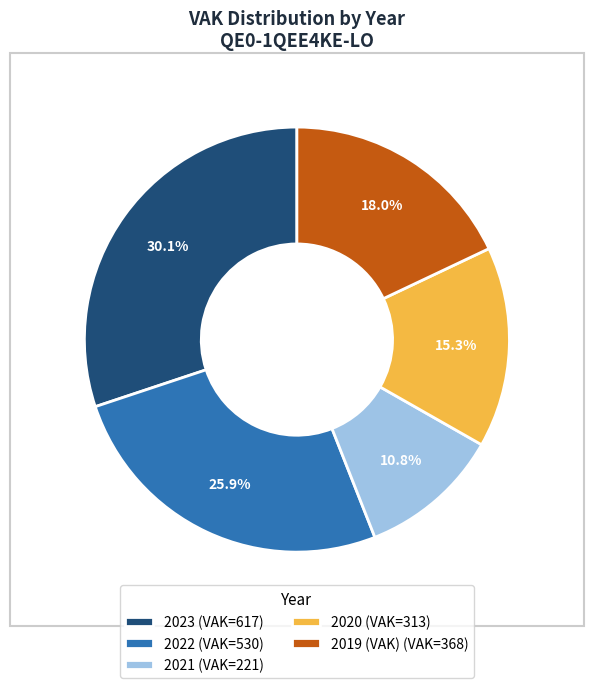

What is the smallest slice in the pie chart?

2021 (VAK=221)